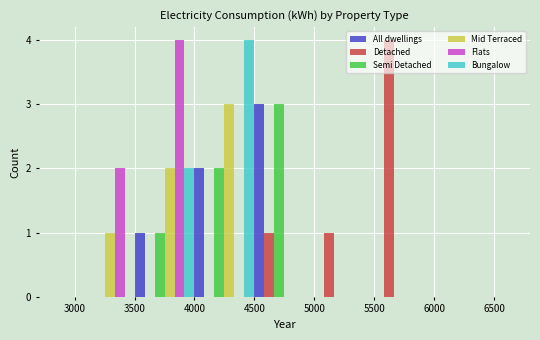

What is the height of the All dwellings bar covering 4000 to 4500 on the x-axis? The values are not printed on the chart, so give them approximately, as read against the axis.

2